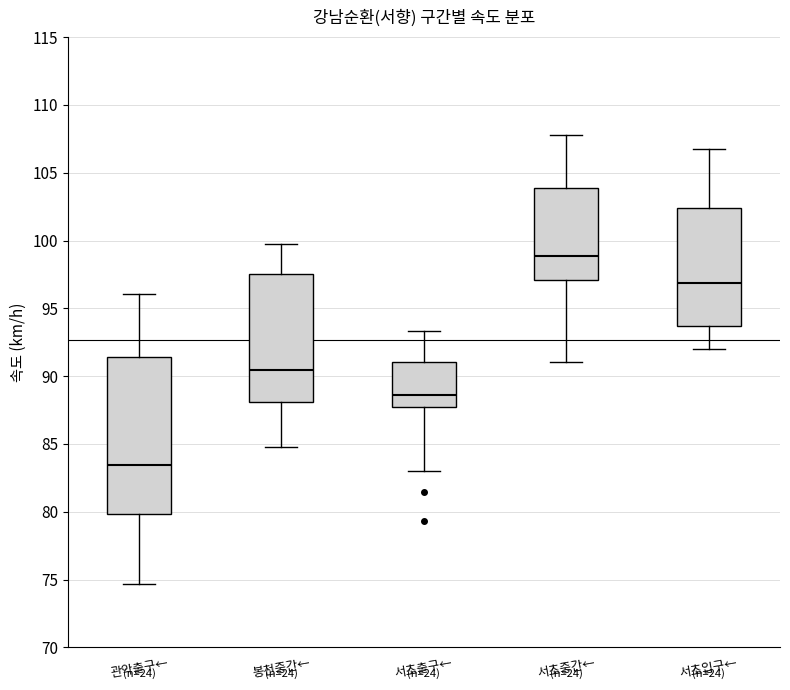

Reading left to right, transcribe this box plot: for each box, give where its median line is, the range the box spans, and where its two whiskers end, as read against the y-axis. The values are not printed on the chart, so give them approximately, as read against the axis.

관악출구←: median 83.5, box 80.0 to 91.5, whiskers 74.5 to 96.0
봉천중간←: median 90.5, box 88.0 to 97.5, whiskers 85.0 to 99.5
서초출구←: median 88.5, box 87.5 to 91.0, whiskers 83.0 to 93.5
서초중간←: median 99.0, box 97.0 to 104.0, whiskers 91.0 to 108.0
서초입구←: median 97.0, box 93.5 to 102.5, whiskers 92.0 to 106.5